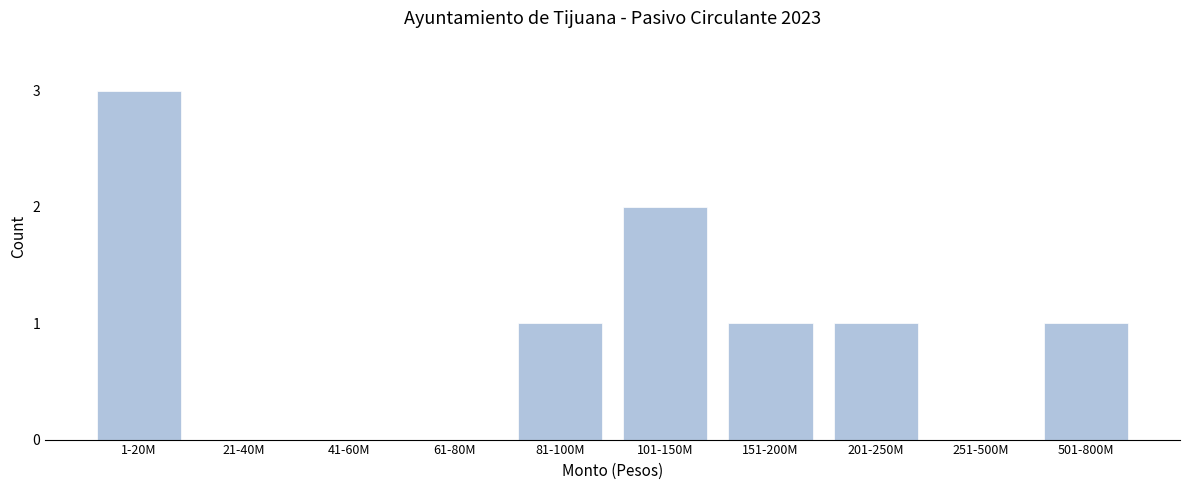

Reading left to right, what are all the values shown in this chart?

1-20M=3	21-40M=0	41-60M=0	61-80M=0	81-100M=1	101-150M=2	151-200M=1	201-250M=1	251-500M=0	501-800M=1